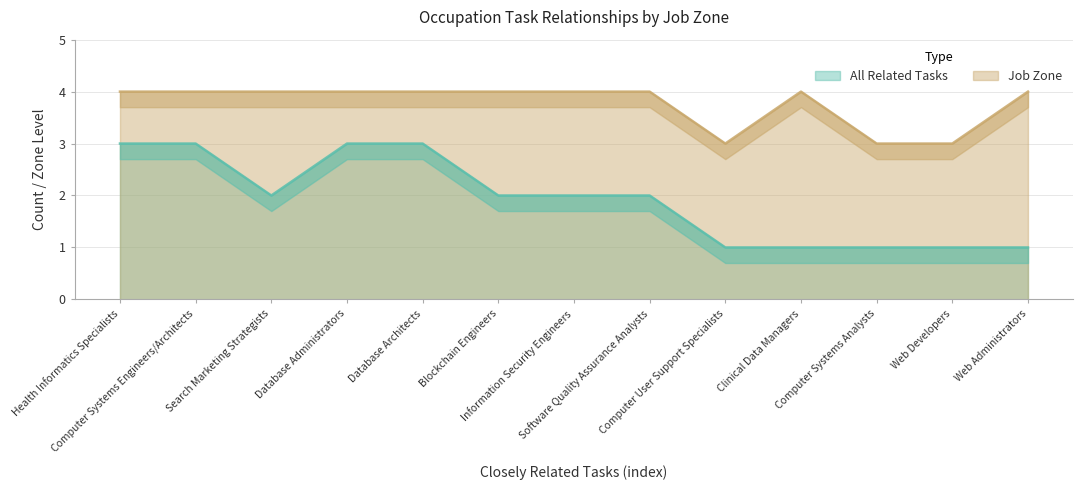

How many All Related Tasks values are between 1 and 3?

13